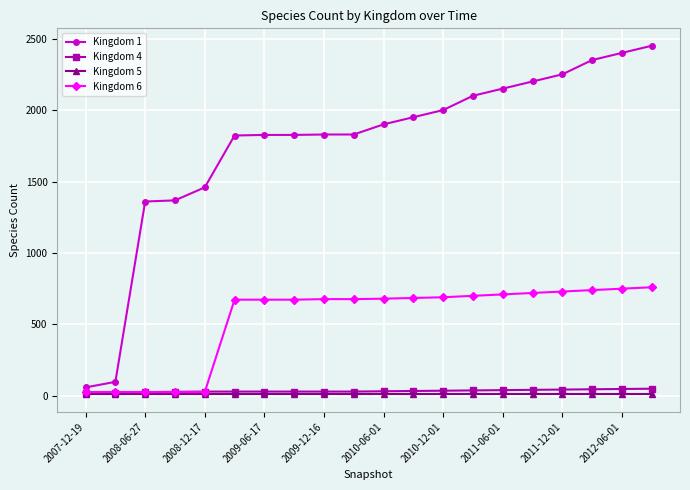

At how many categories does at least one series exceed 1039?

18